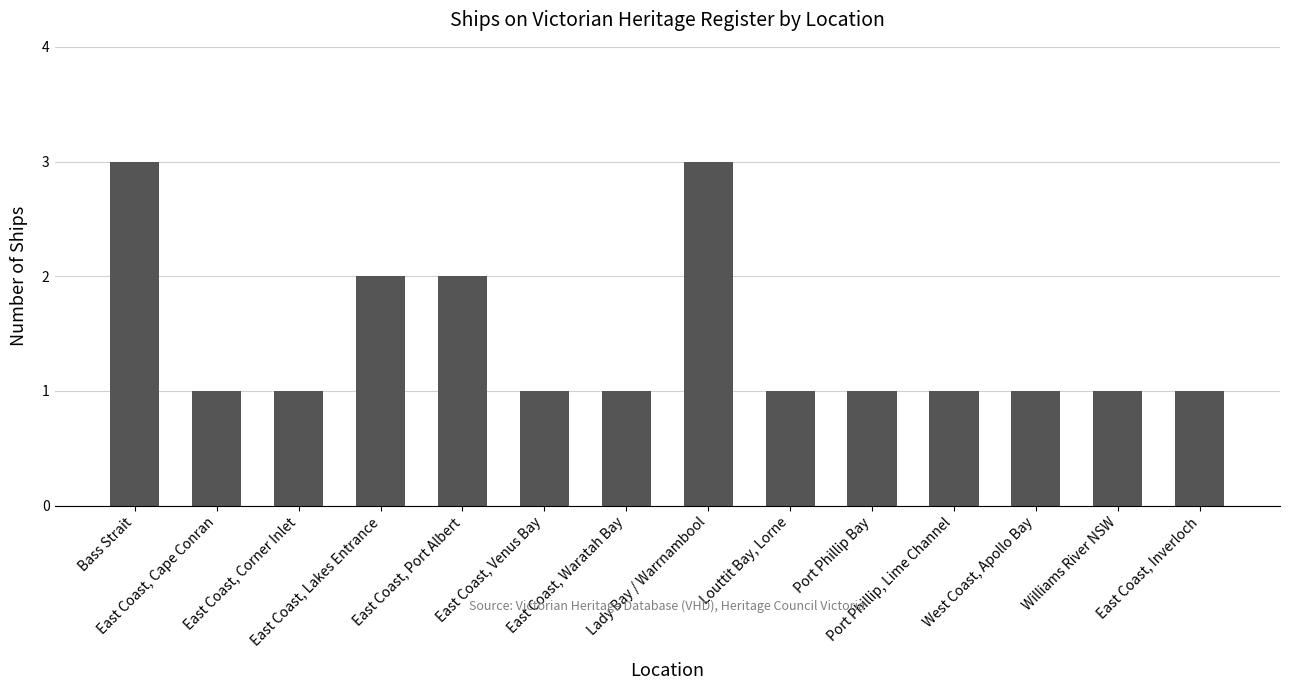

What is the ratio of the value at East Coast, Inverloch to the value at East Coast, Lakes Entrance?

0.5